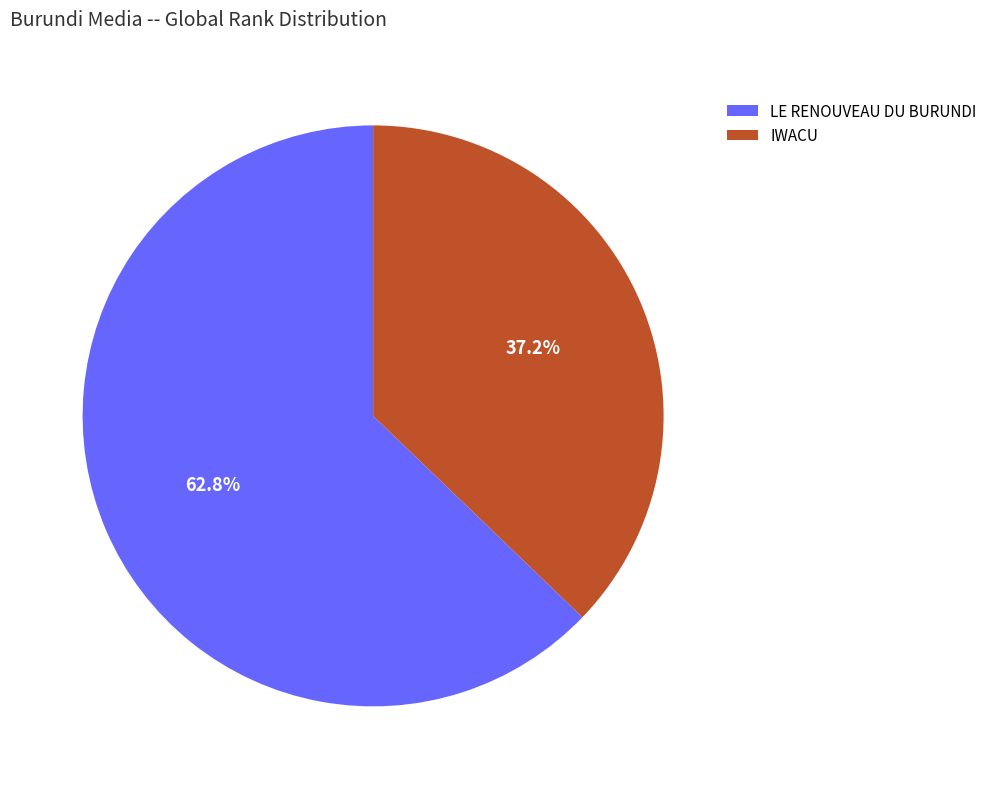

How many segments does this pie chart have?

2